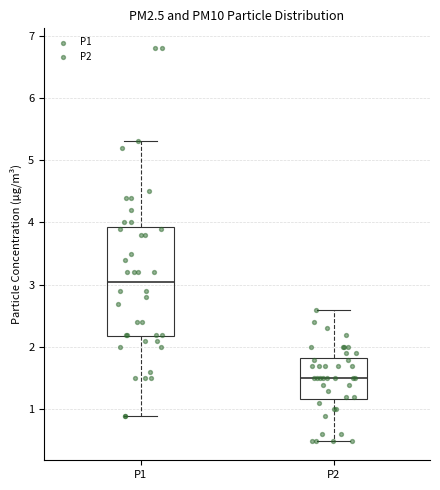

Where is the lower edge of the box for P1 on the y-axis? The values are not printed on the chart, so give them approximately, as read against the axis.

2.2